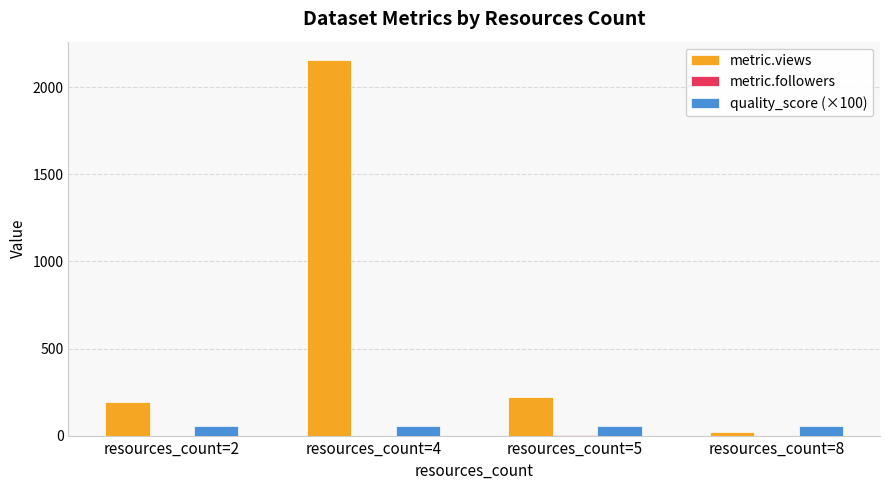

What is the spread (max minus min) of values at resources_count=8?

56